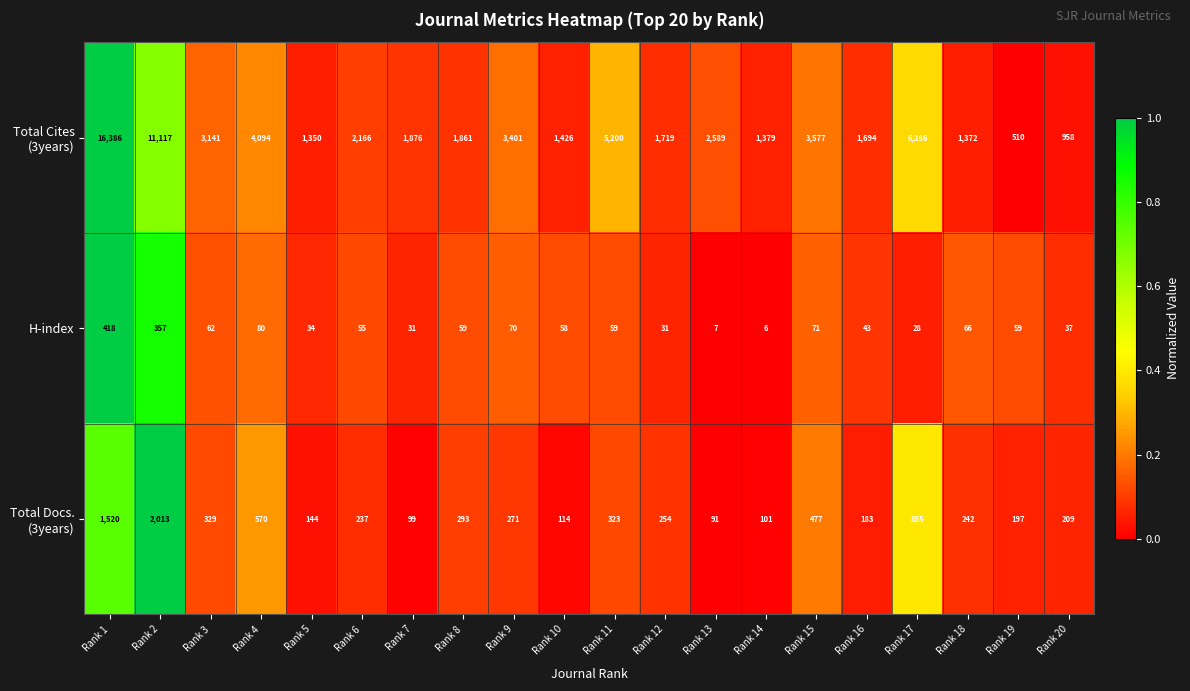

What is the average value of the H-index series?

82